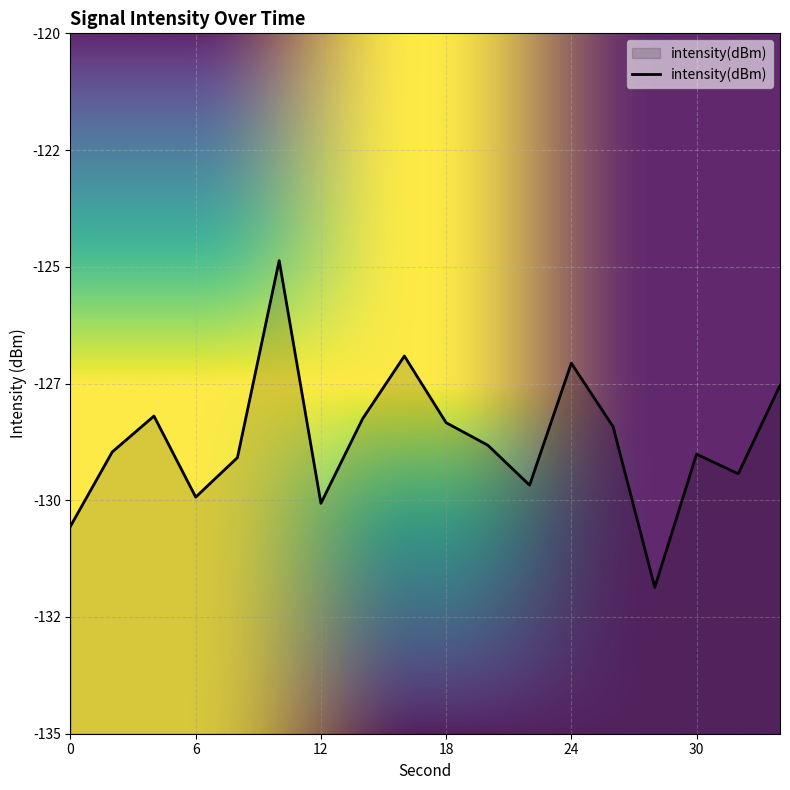

How many distinct data groups are displayed?

1